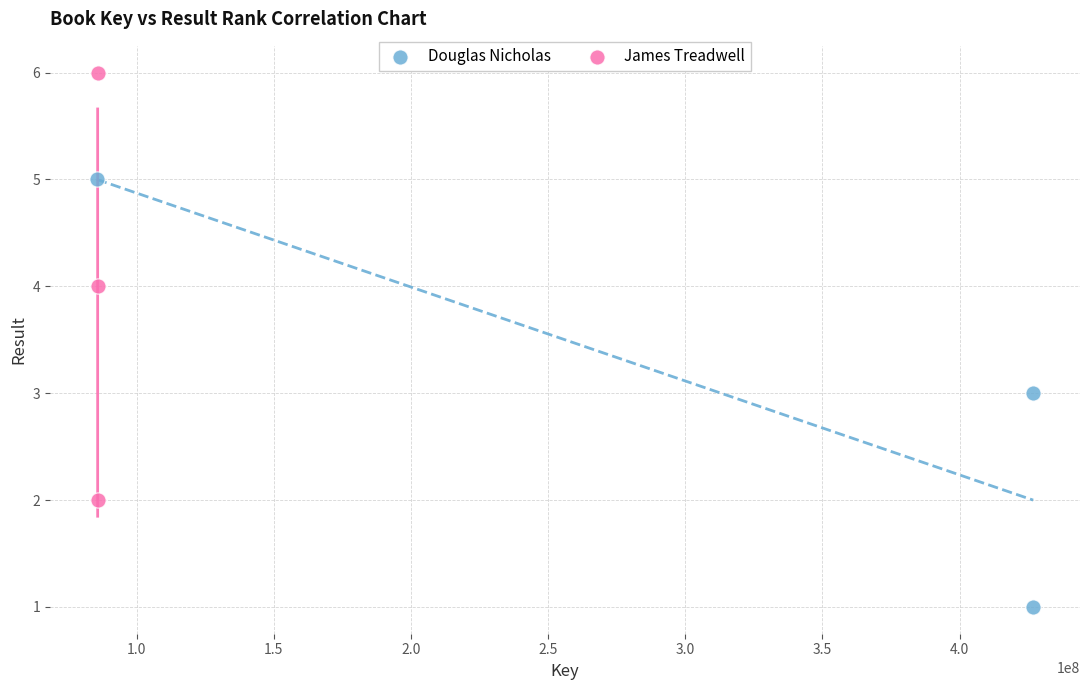

What are all the series names shown in the legend?

Douglas Nicholas, James Treadwell